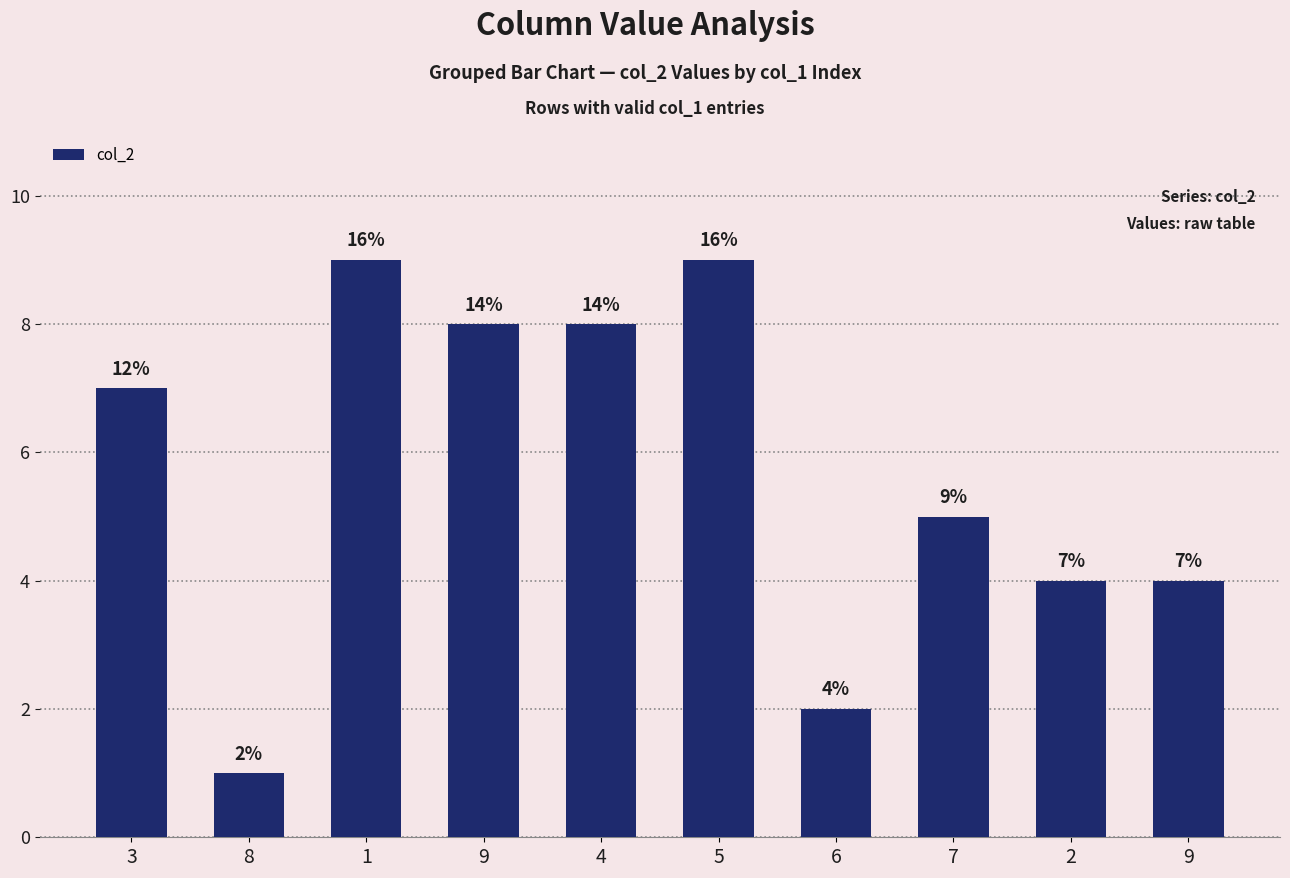

The chart shows a value of 8 at 4. True or false?

True